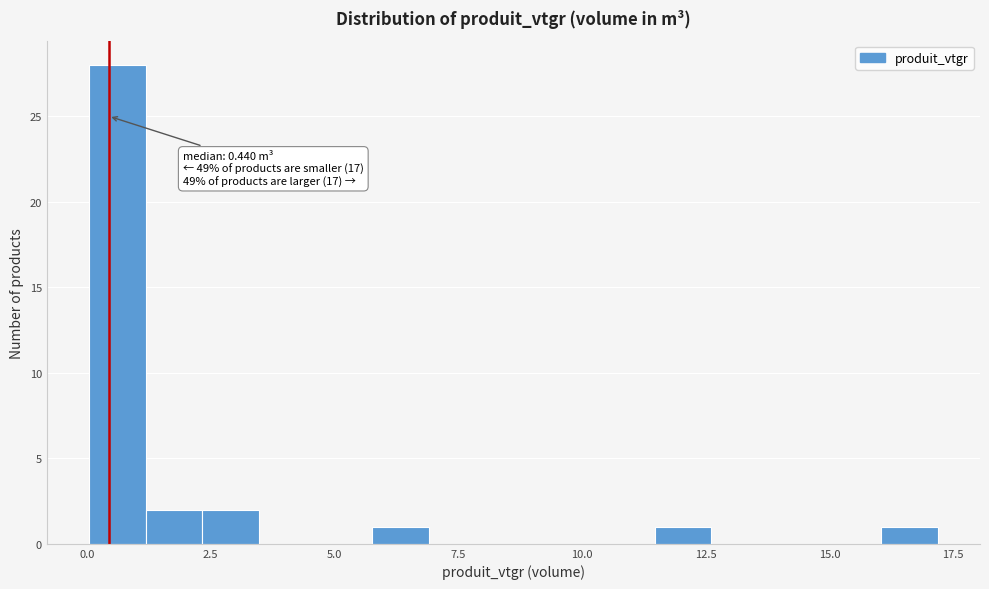

Read against the x-axis, roughly where is the centre of the tallest bar?

0.5